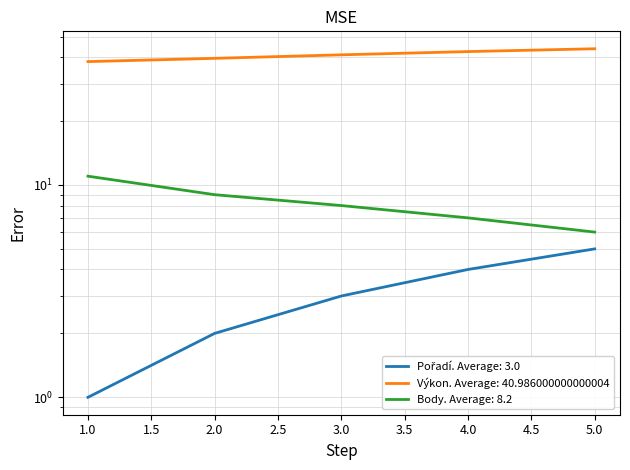

Reading right to left, what are all the values shown in this chart?

Pořadí: 5.0	4.0	3.0	2.0	1.0
Výkon: 43.8	42.5	41.0	39.5	38.1
Body: 6.0	7.0	8.0	9.0	11.0